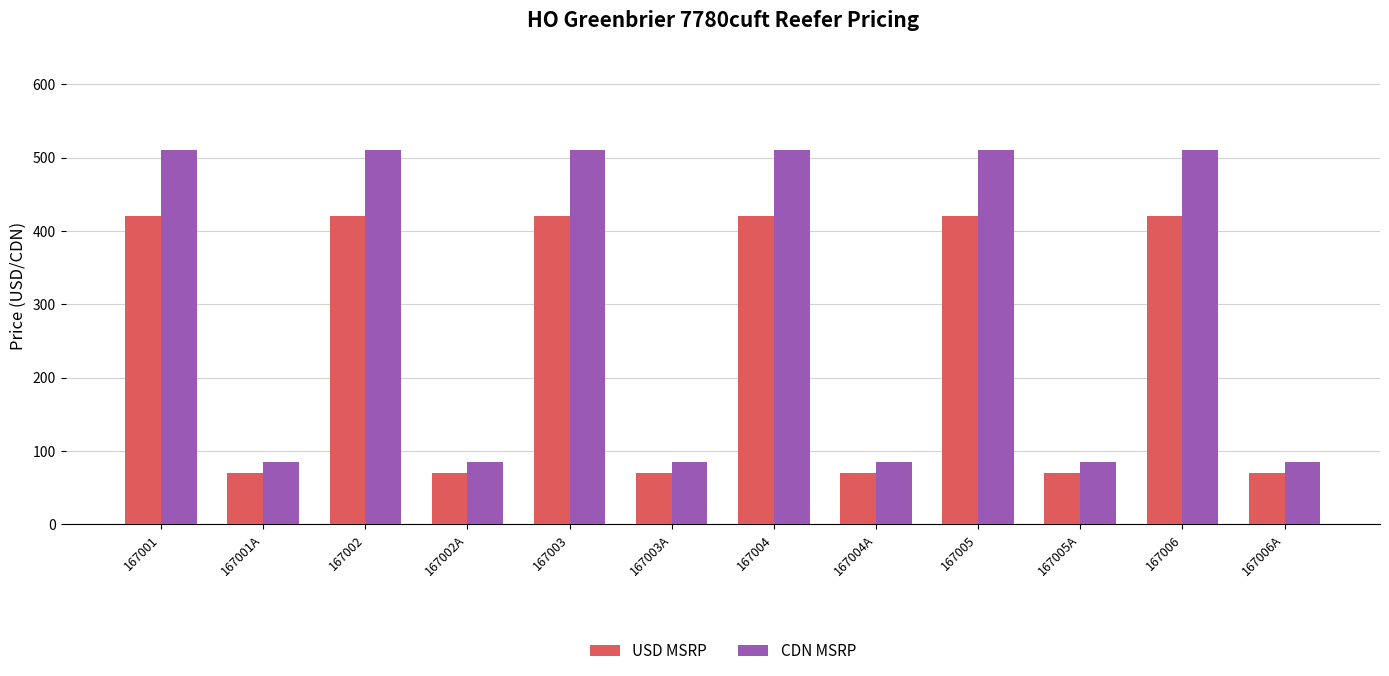

What is the minimum value shown in the chart?

70.0